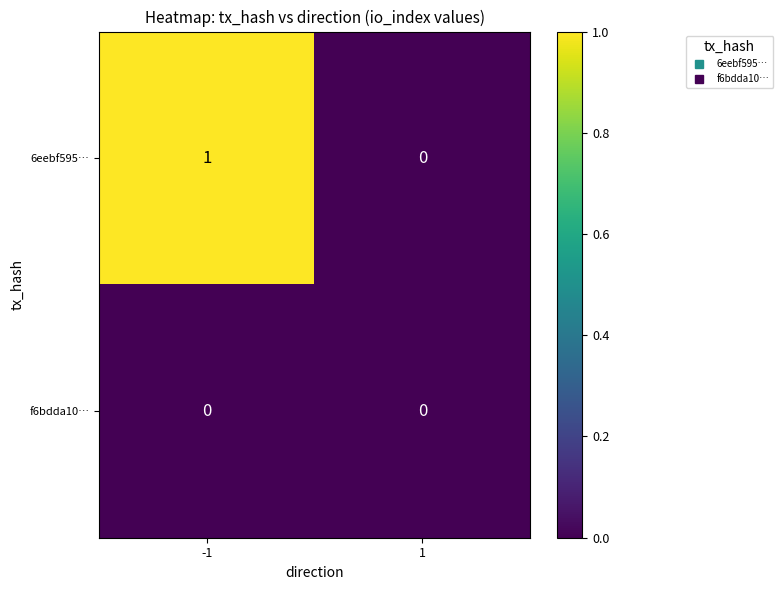

Reading left to right, transcribe all the data shown in this chart.

6eebf595…: 1	0
f6bdda10…: 0	0